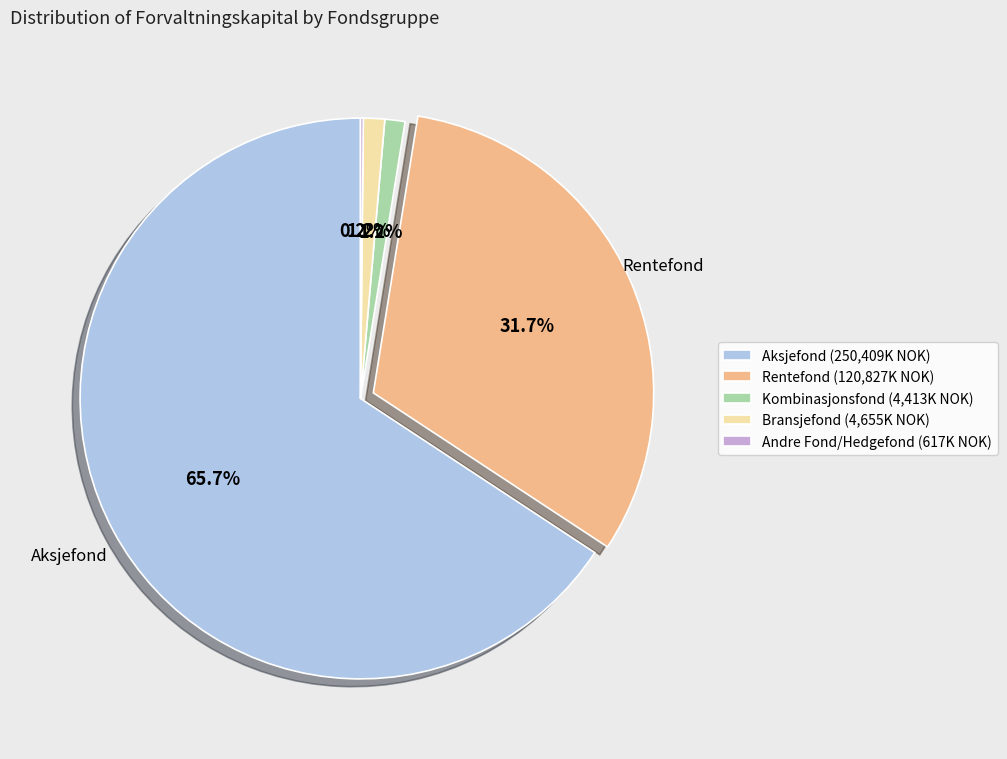

Which category accounts for the majority?

Aksjefond